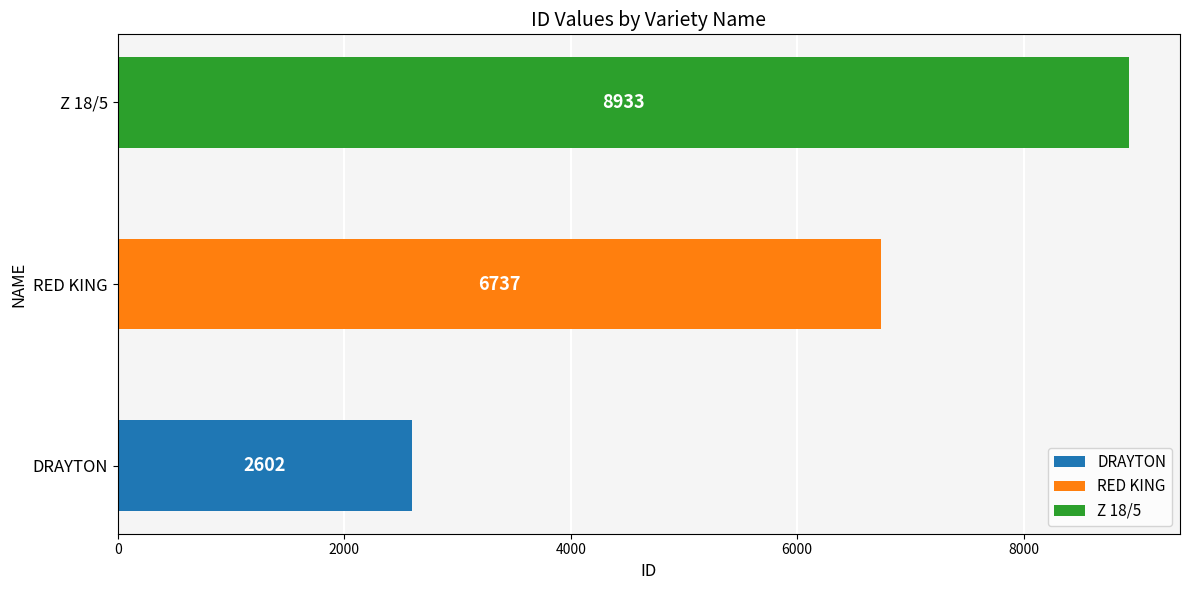

List the labels in order of value, largest first.

Z 18/5, RED KING, DRAYTON